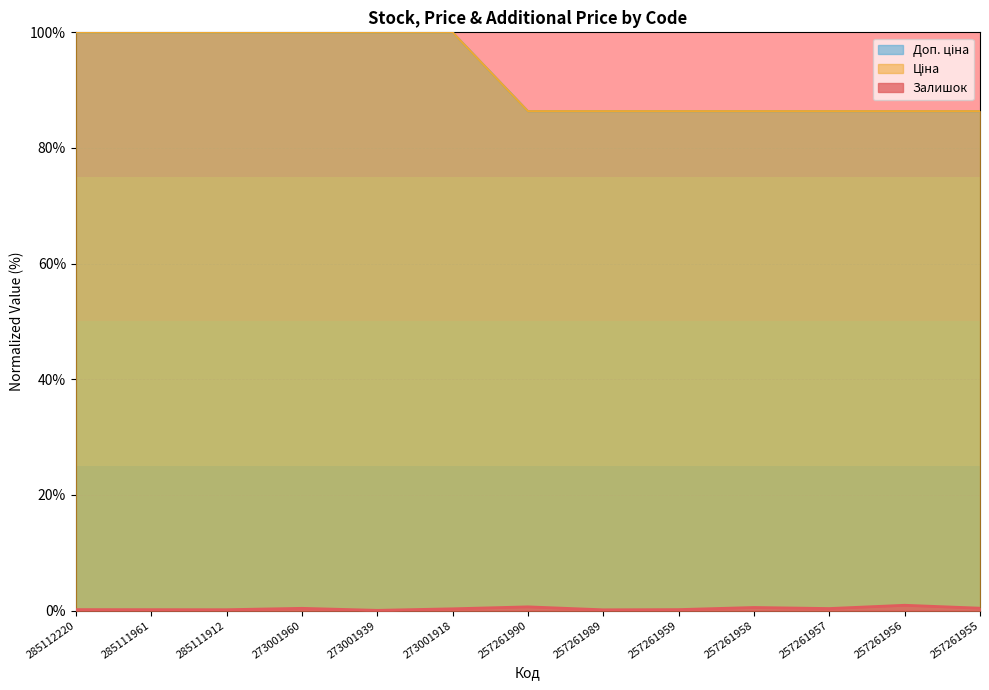

At which category is the sum across all series the highest?

273001960